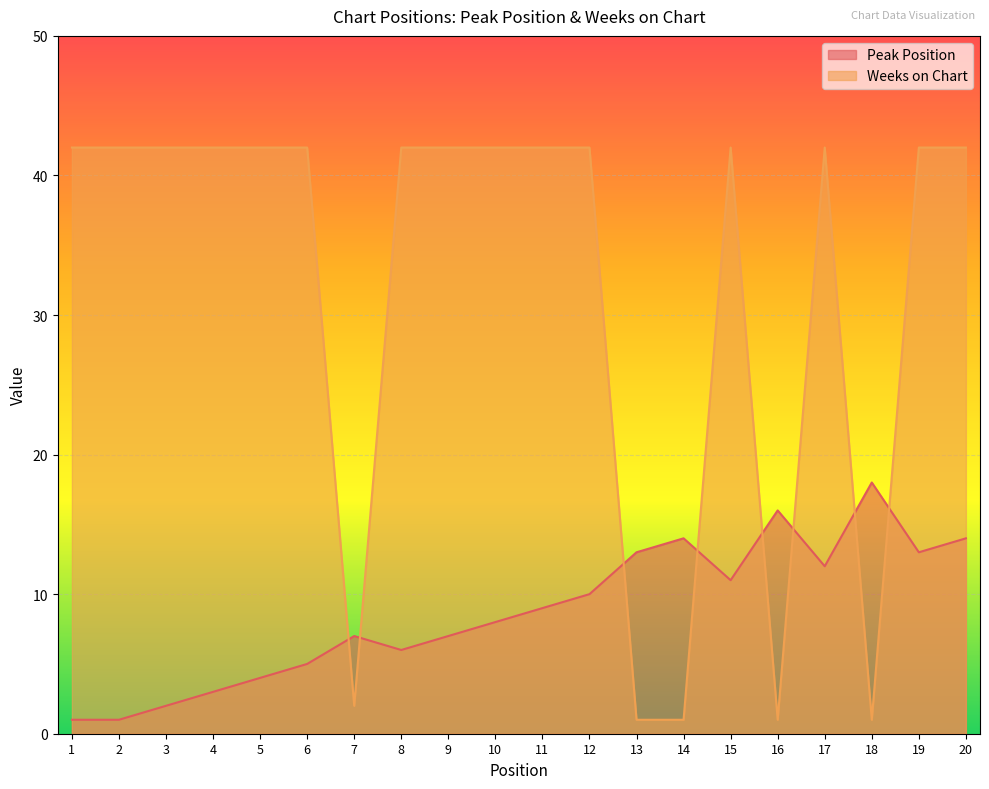

The Weeks on Chart series shows 1 at 18. True or false?

True